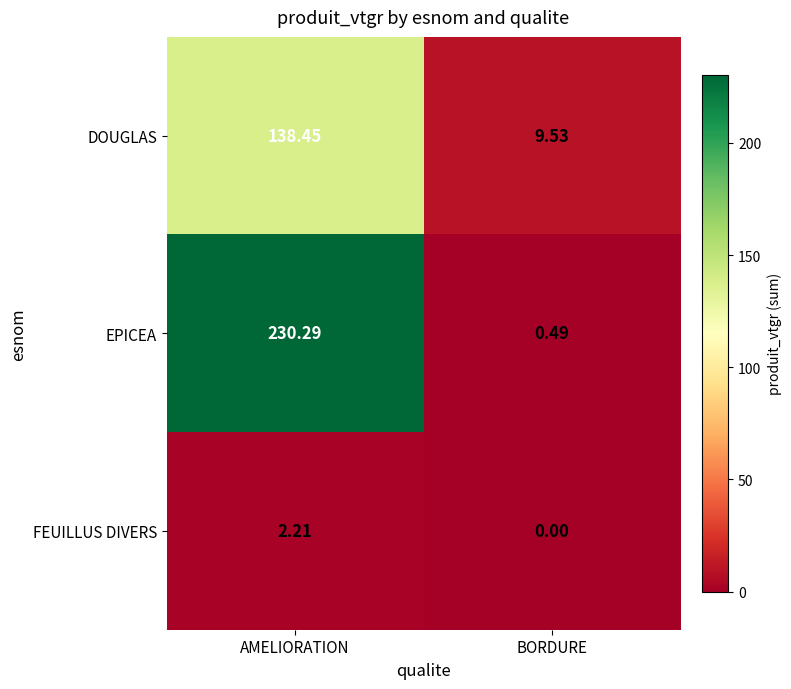

Rank the series by their average value, from highest to lowest.

EPICEA, DOUGLAS, FEUILLUS DIVERS